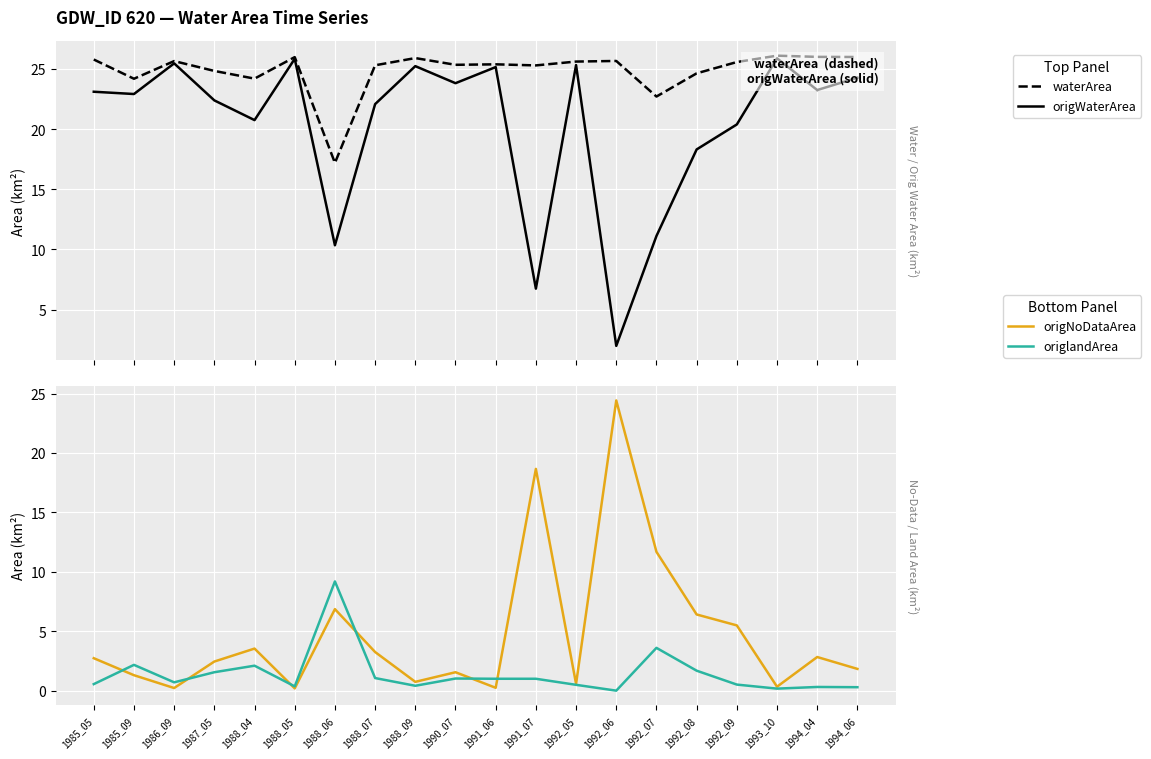

What is the sum of the origNoDataArea values at 1985_05 and 1994_04?

5.6